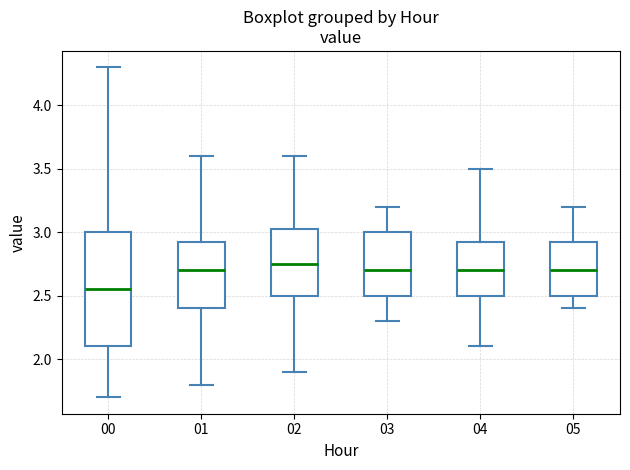

Reading left to right, transcribe this box plot: for each box, give where its median line is, the range the box spans, and where its two whiskers end, as read against the y-axis. The values are not printed on the chart, so give them approximately, as read against the axis.

00: median 2.55, box 2.10 to 3.00, whiskers 1.70 to 4.30
01: median 2.70, box 2.40 to 2.95, whiskers 1.80 to 3.60
02: median 2.75, box 2.50 to 3.05, whiskers 1.90 to 3.60
03: median 2.70, box 2.50 to 3.00, whiskers 2.30 to 3.20
04: median 2.70, box 2.50 to 2.95, whiskers 2.10 to 3.50
05: median 2.70, box 2.50 to 2.95, whiskers 2.40 to 3.20